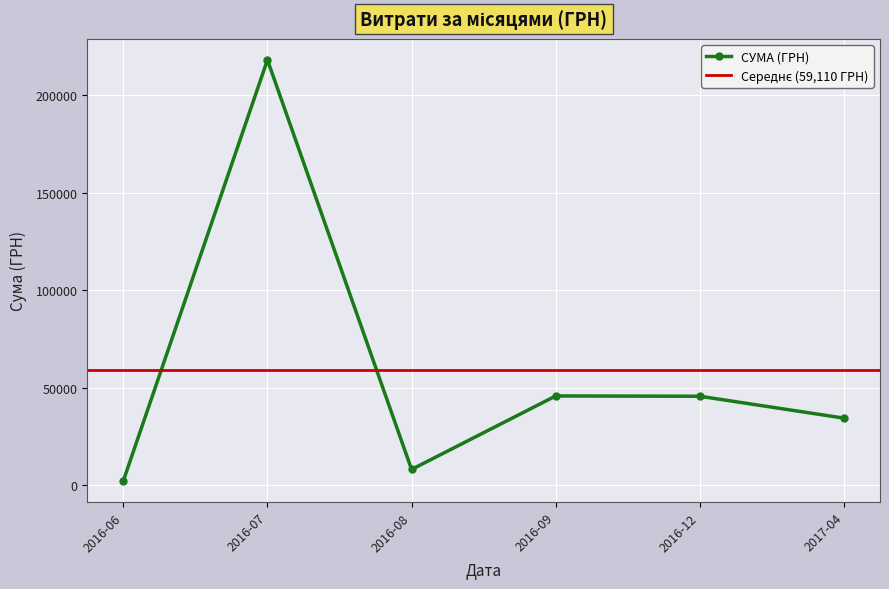

Where is the first local maximum?

1